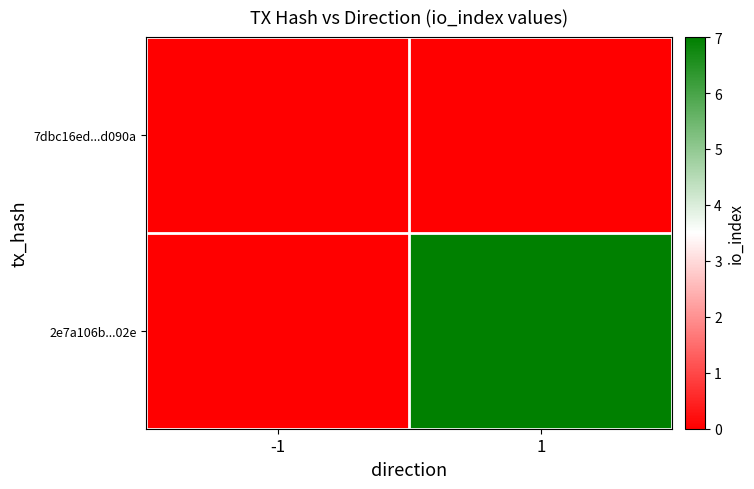

Reading left to right, what are all the values shown in this chart?

7dbc16ed...d090a: -1=0	1=0
2e7a106b...02e: -1=0	1=7